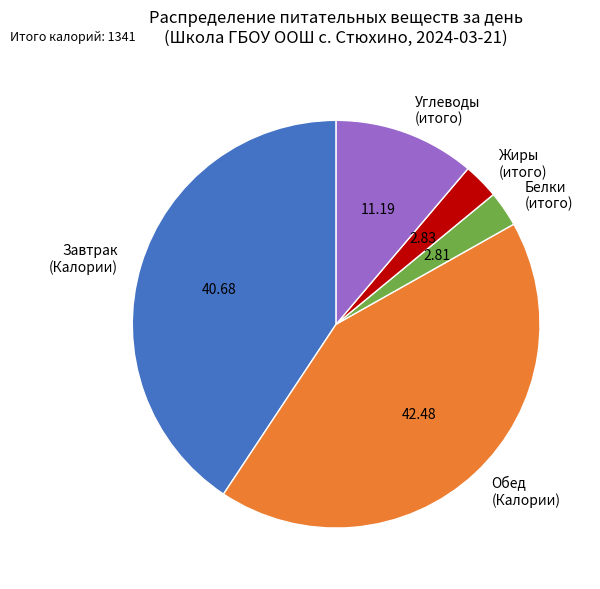

Does Белки (итого) account for over 50% of the chart?

No